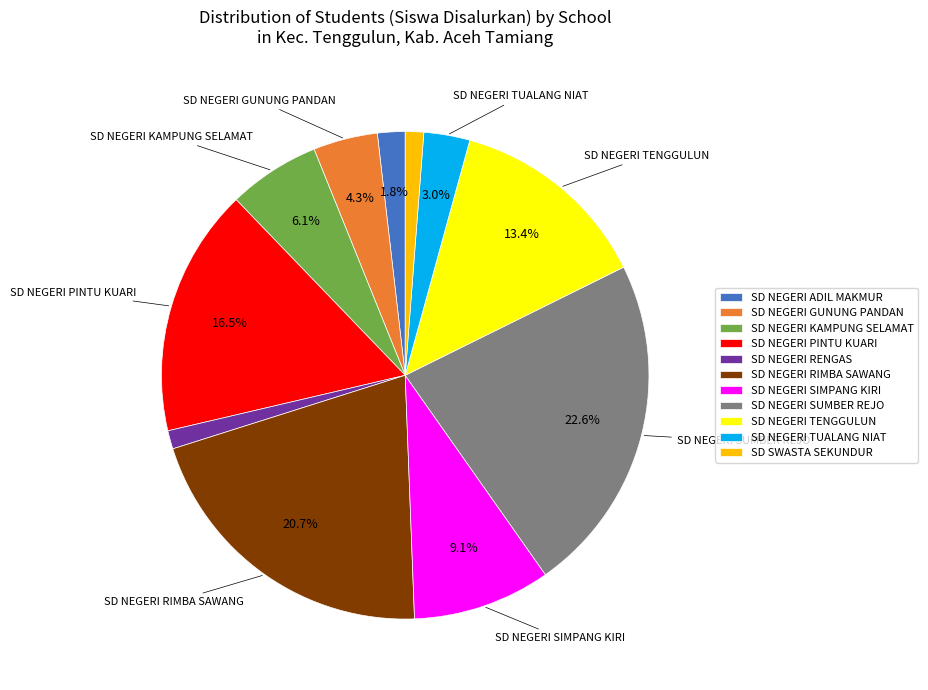

Which slice is the largest?

SD NEGERI SUMBER REJO